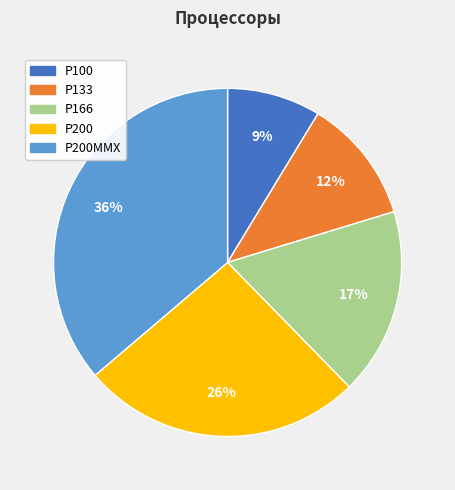

Which has a higher value, Р200ММХ or Р133?

Р200ММХ